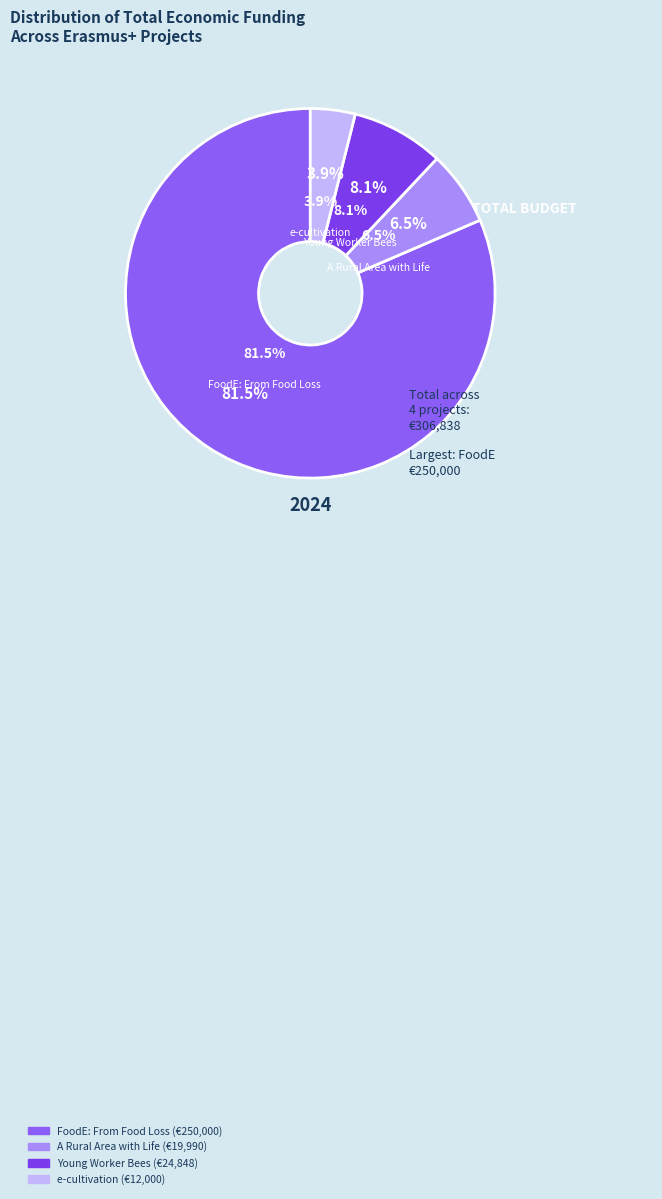

Approximately how many times larger is the value at FoodE: From Food Loss compared to Young Worker Bees?

10.1